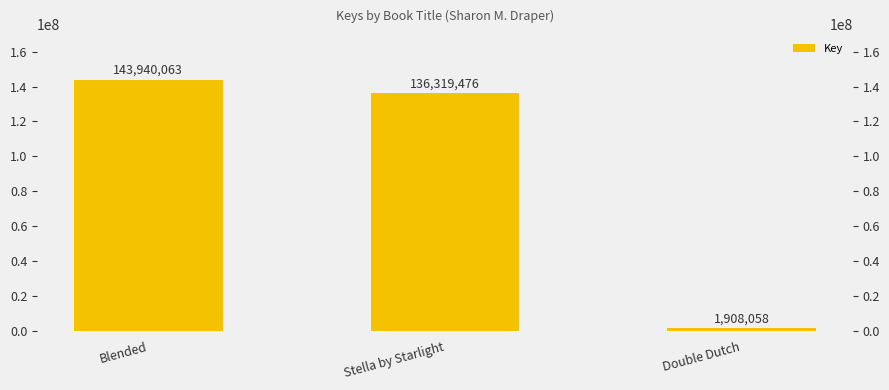

Reading left to right, extract all data points from this chart.

Blended=143940063	Stella by Starlight=136319476	Double Dutch=1908058